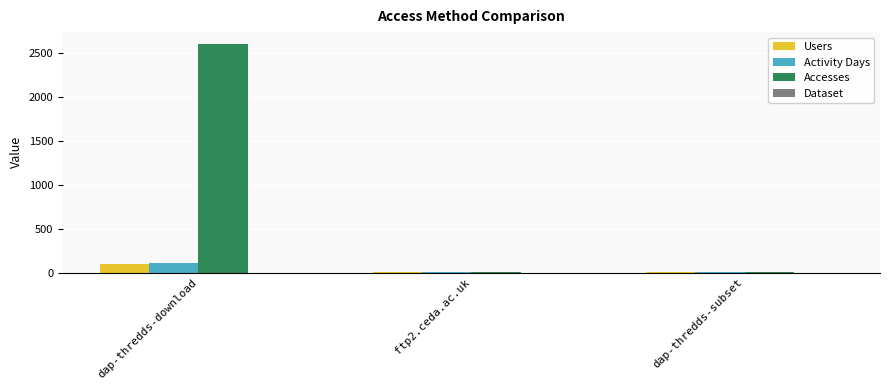

At which category is the sum across all series the highest?

dap-thredds-download